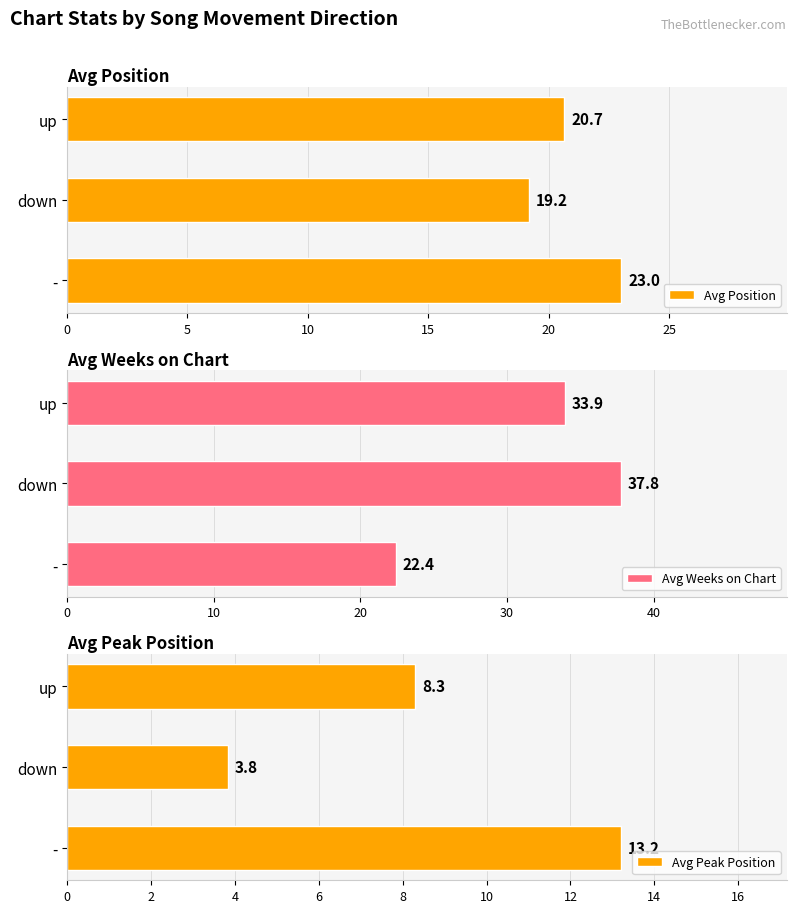

Rank the categories by Weeks on Chart value from lowest to highest.

-, up, down